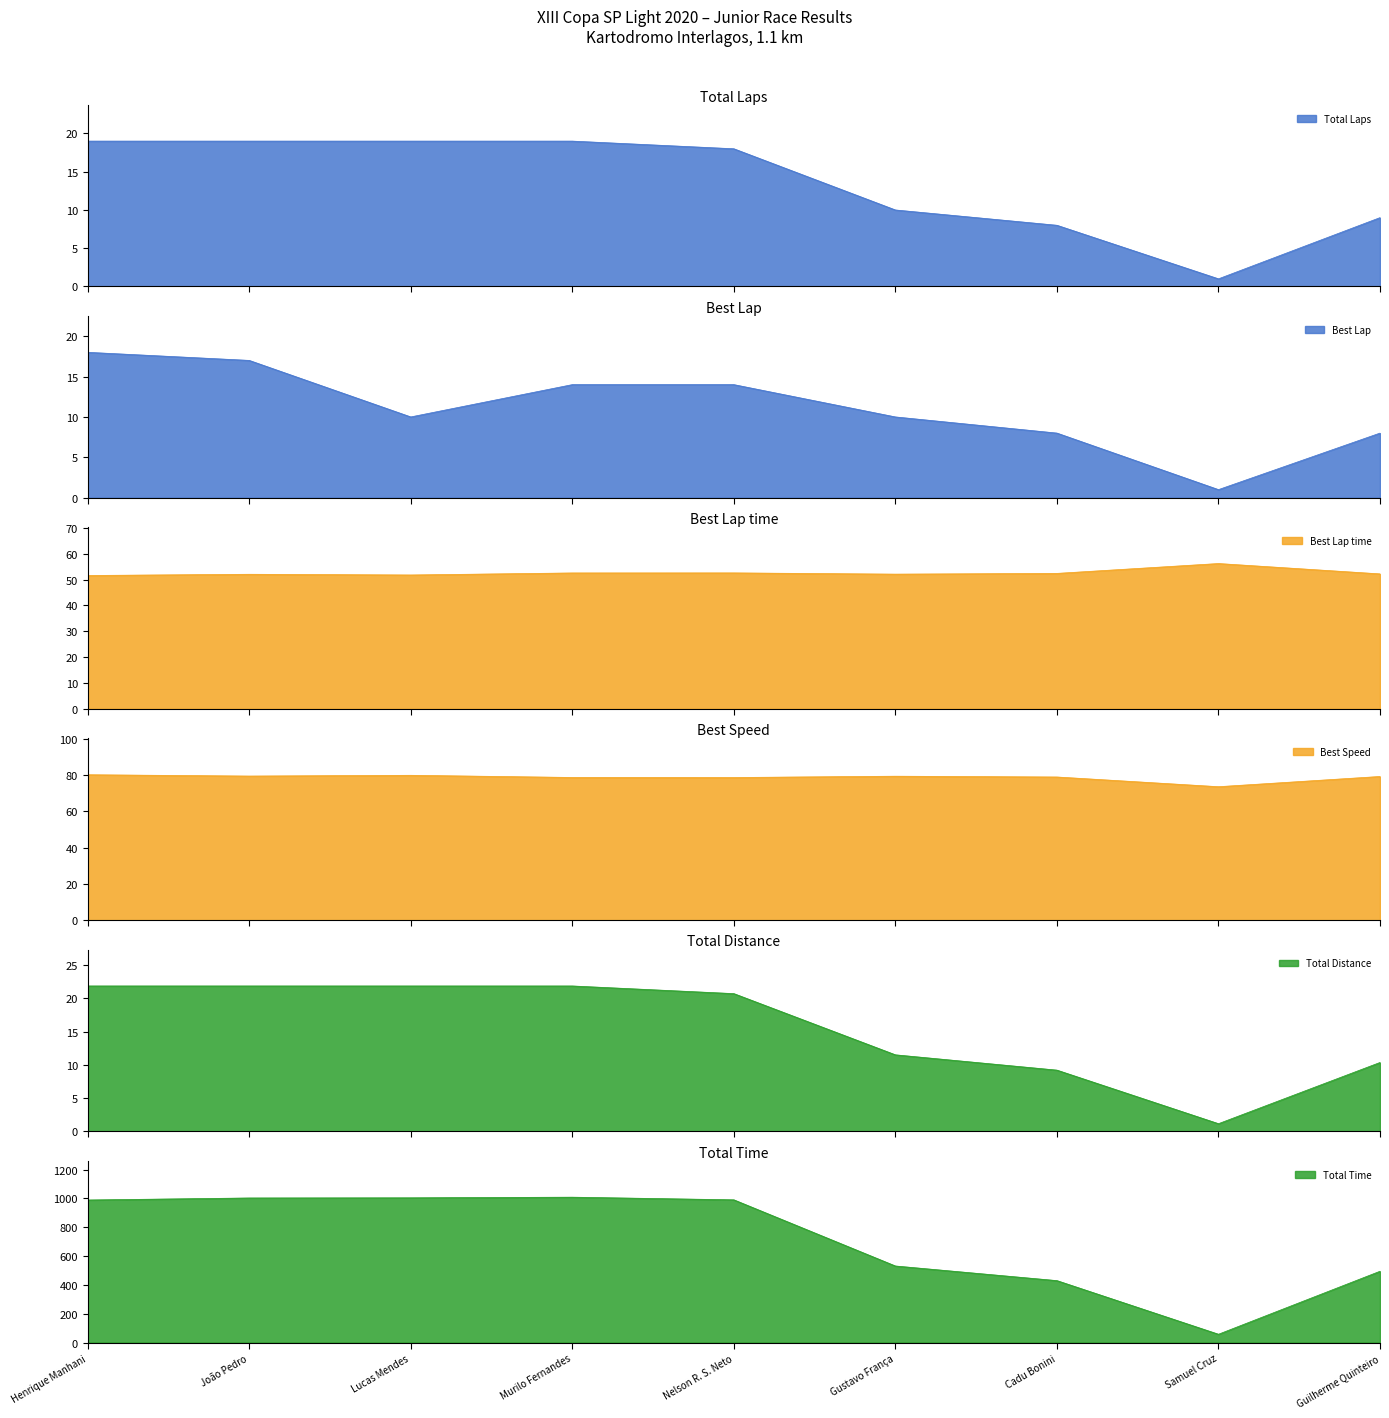

Where is the first local minimum for Total Distance?

Samuel Cruz